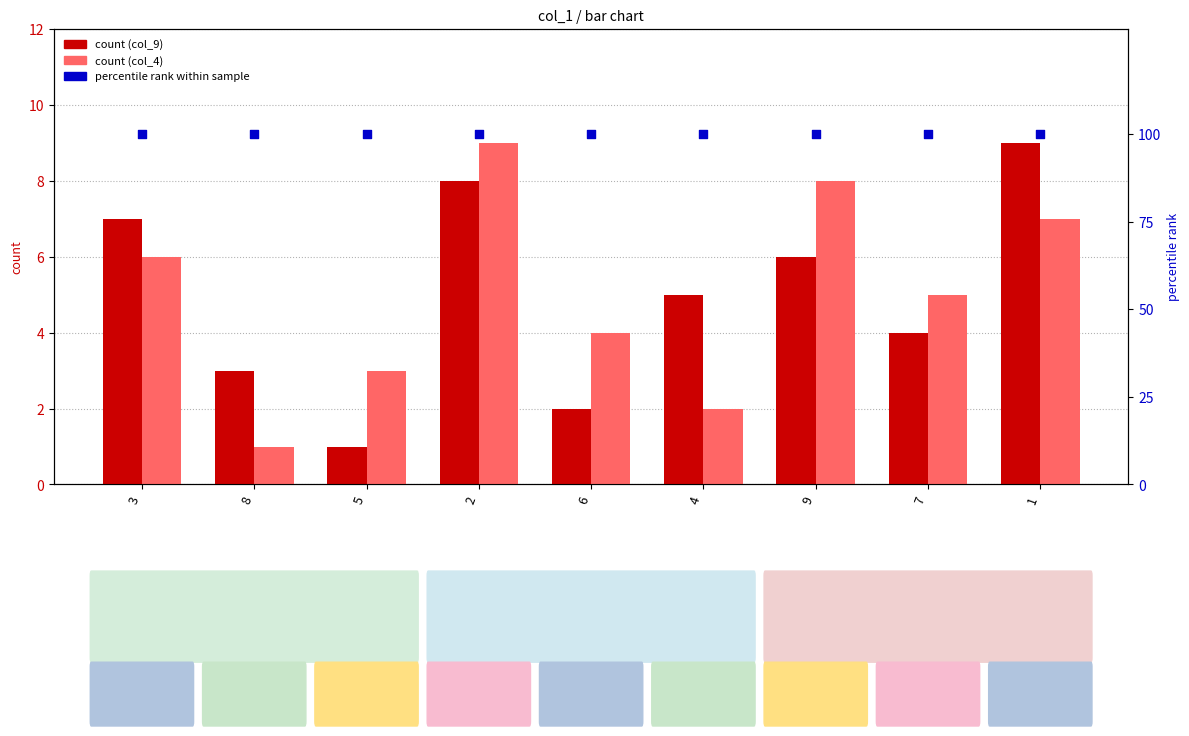

What is the total value across all series at 2?

117